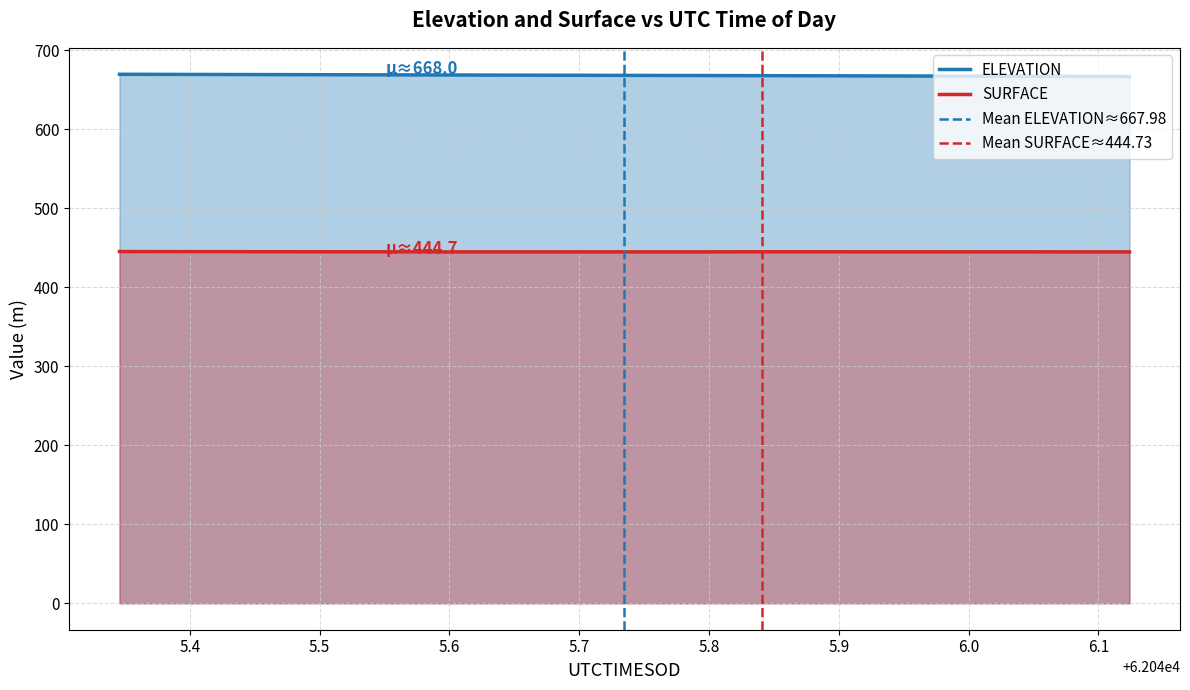

True or false: SURFACE and ELEVATION cross at least once.

False